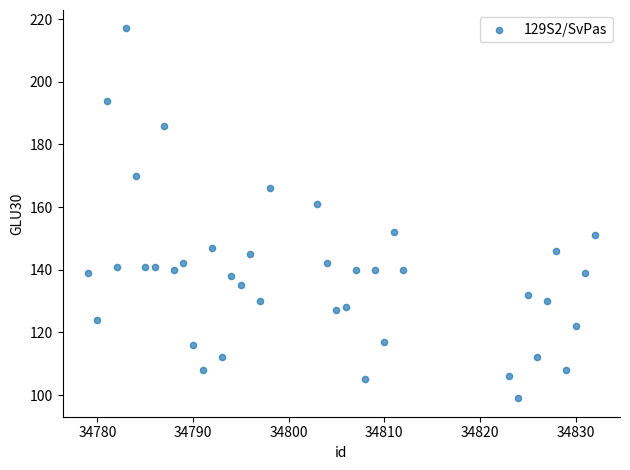

What is the range of X values (max minus min)?

53